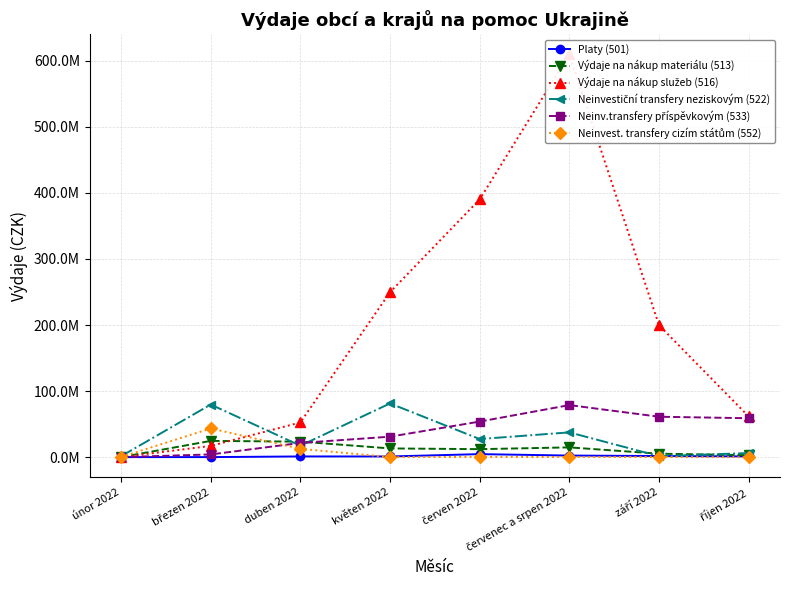

How many lines are shown in the chart?

6